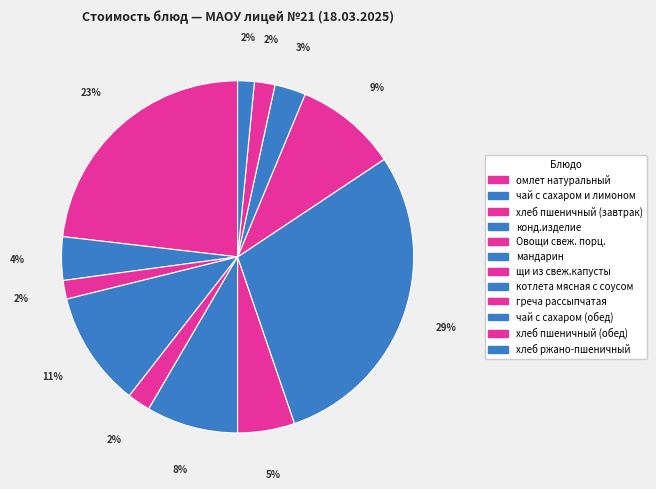

How many slices are in this pie chart?

12